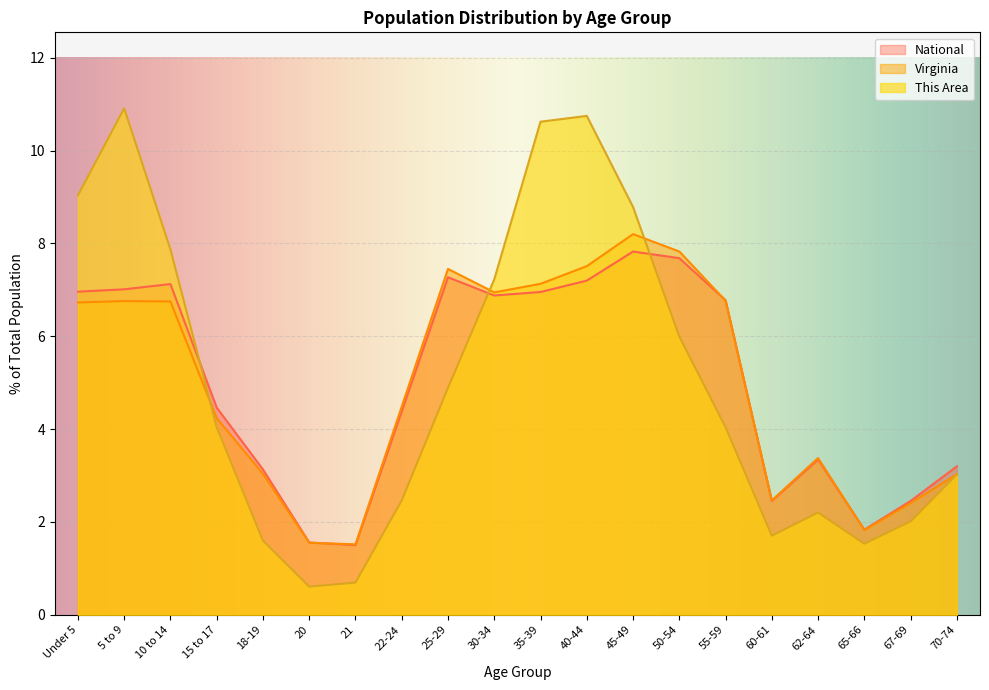

Which series ends up on top after the final intersection of National and This Area?

National